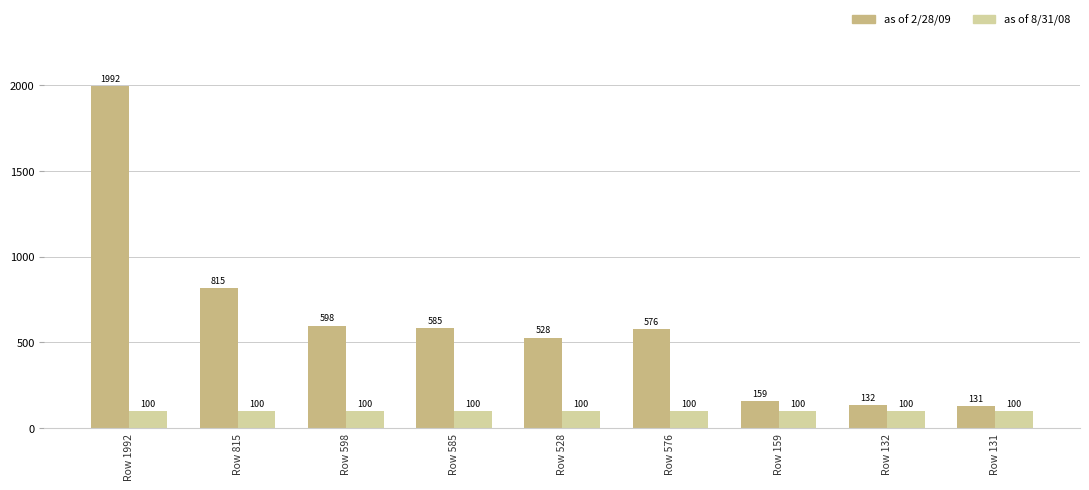

At Row 159, list the series in order from smallest to largest.

as of 8/31/08, as of 2/28/09